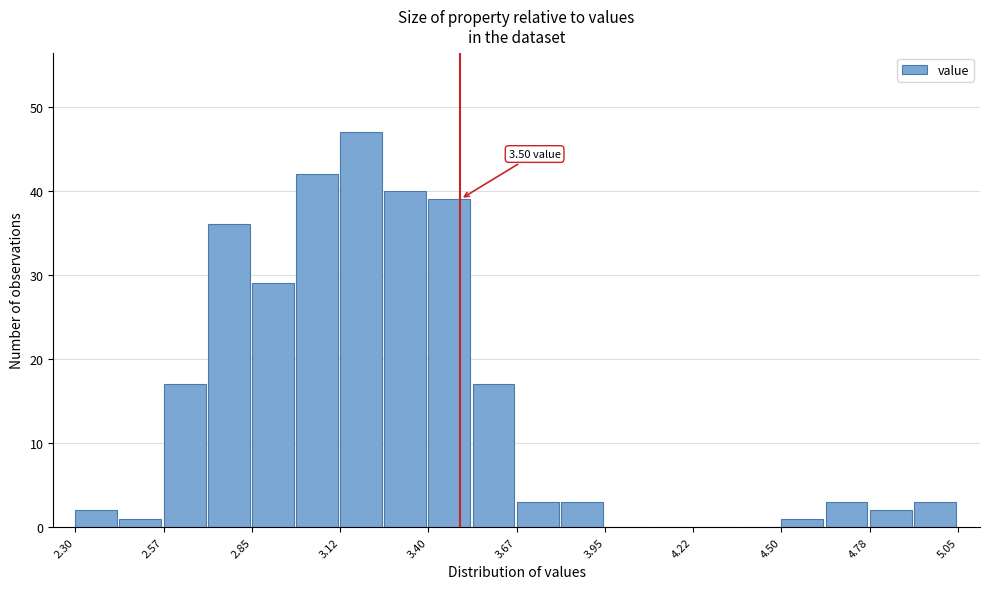

Read against the x-axis, roughly where is the centre of the tallest bar?

3.20